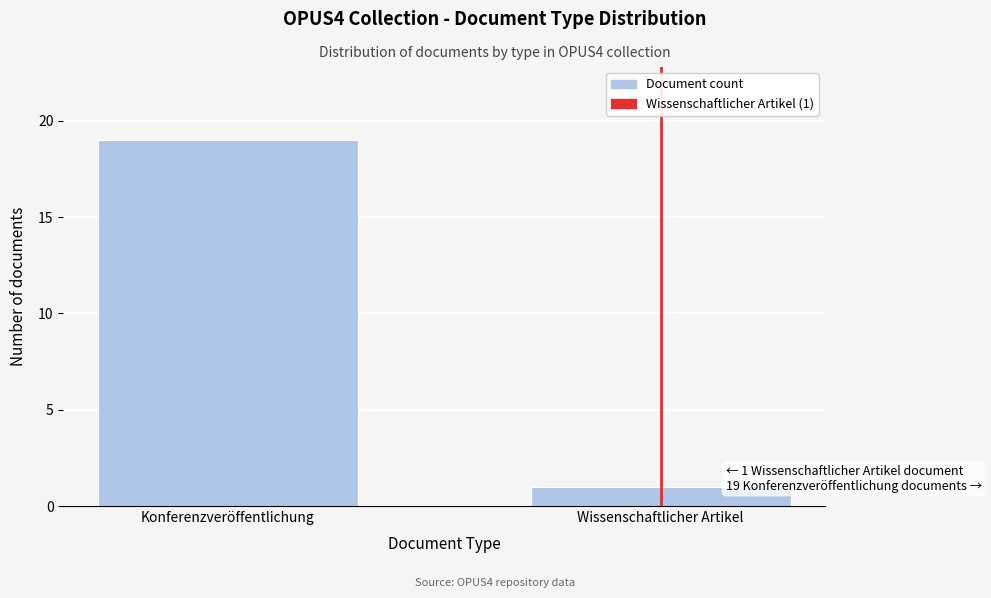

Reading left to right, what are all the values shown in this chart?

Konferenzveröffentlichung=19	Wissenschaftlicher Artikel=1